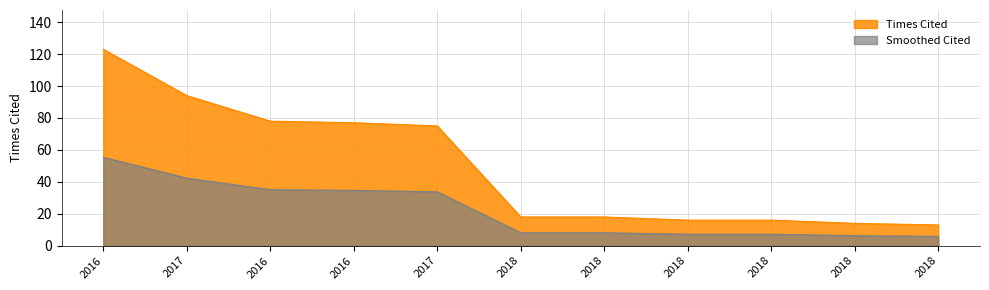

Approximately how many times larger is the value at 2017 compared to 2016?

0.6